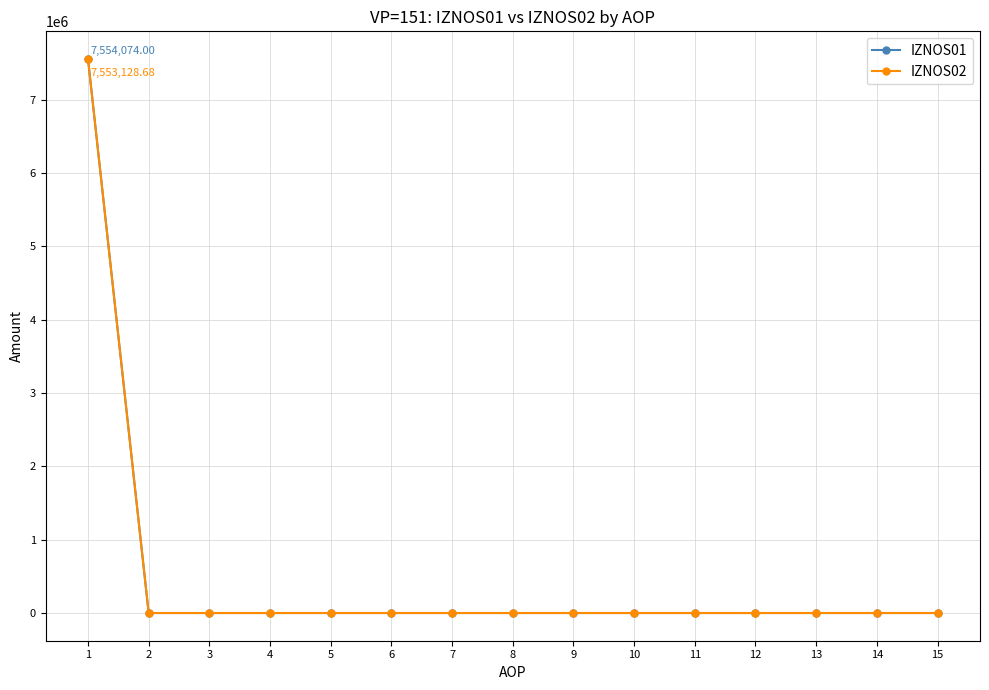

What is the average value of the IZNOS01 series?

503604.9